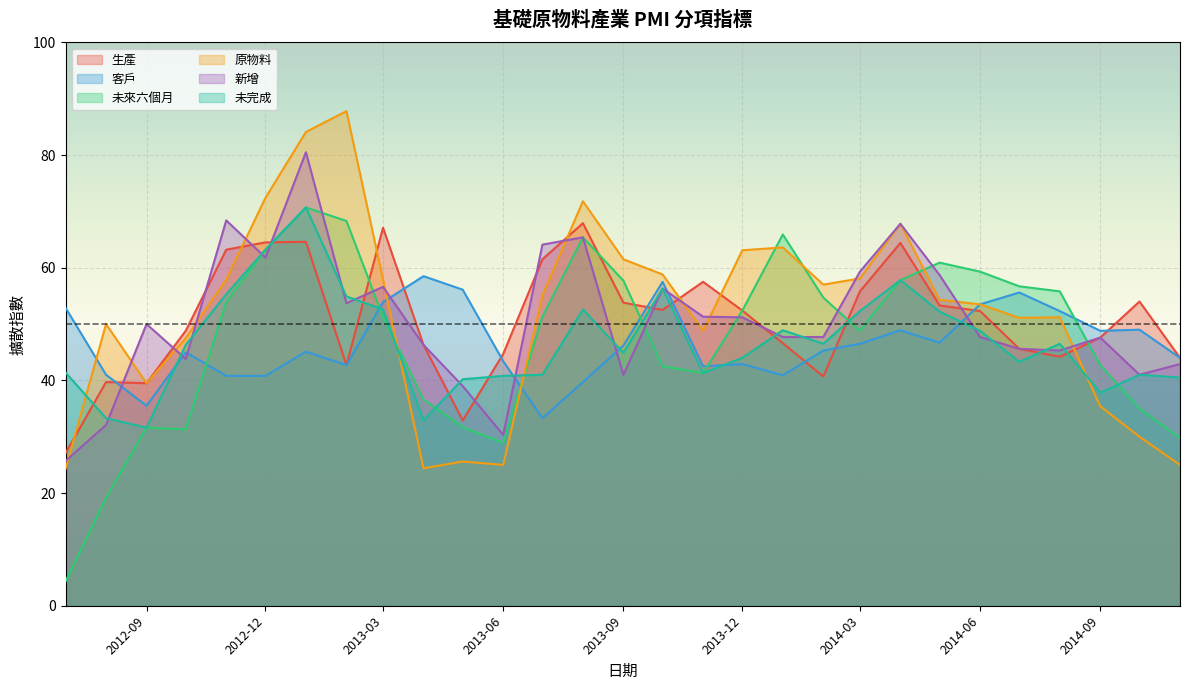

What is the greatest value displayed?

87.8